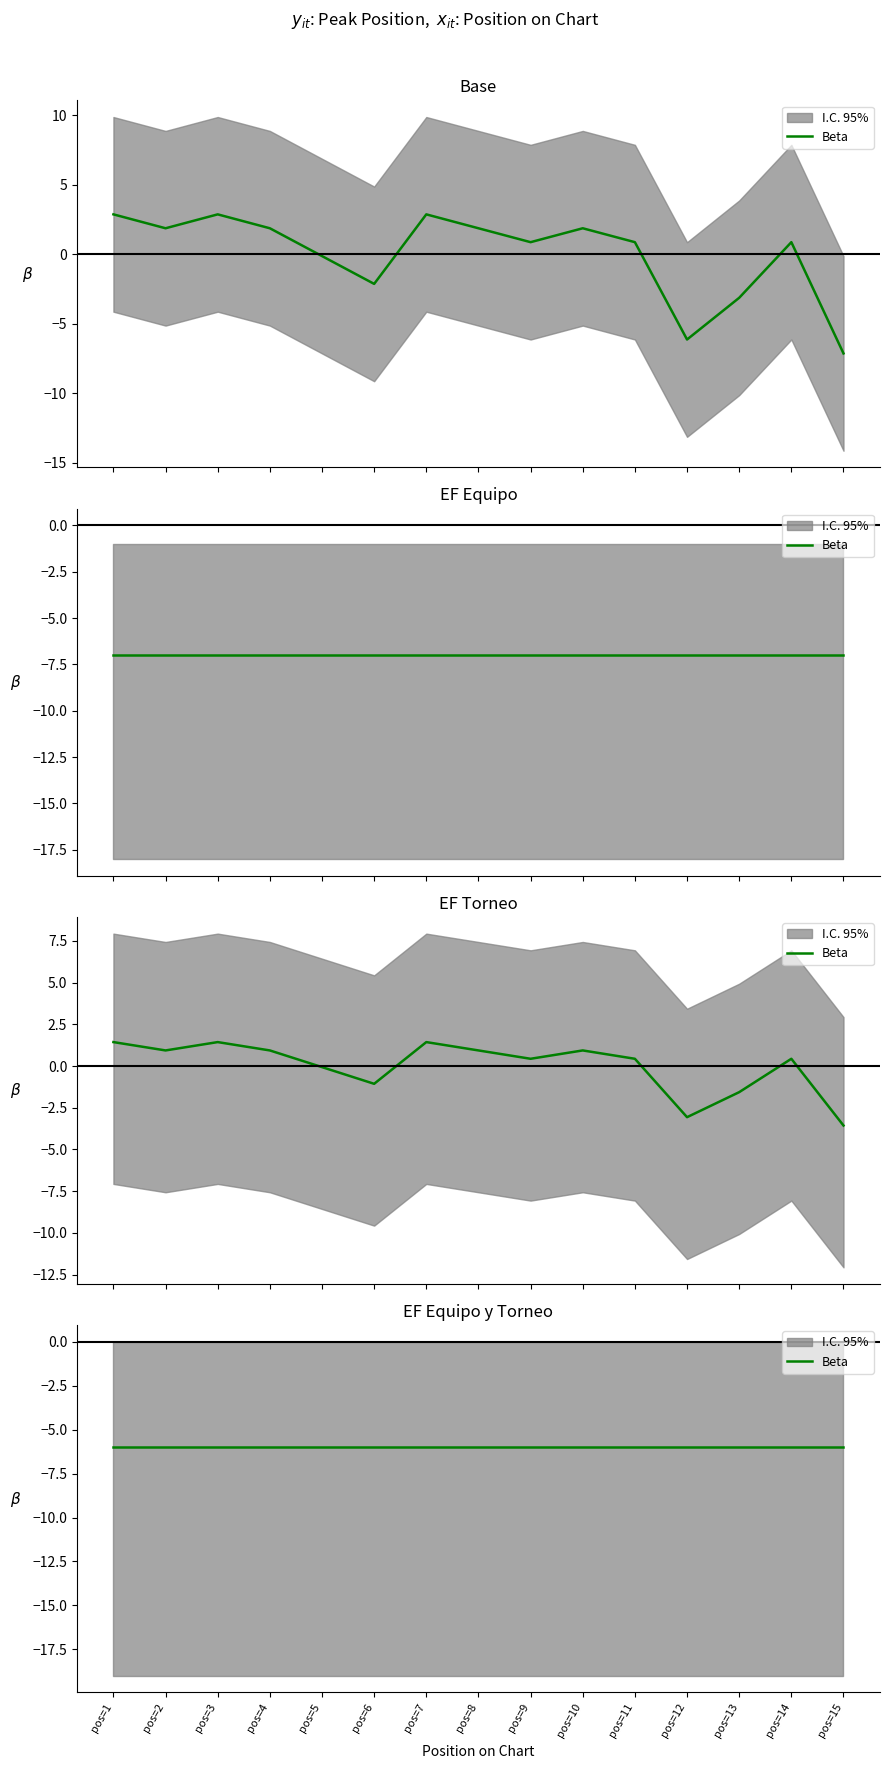

What is the difference between the maximum and minimum values?

10.0